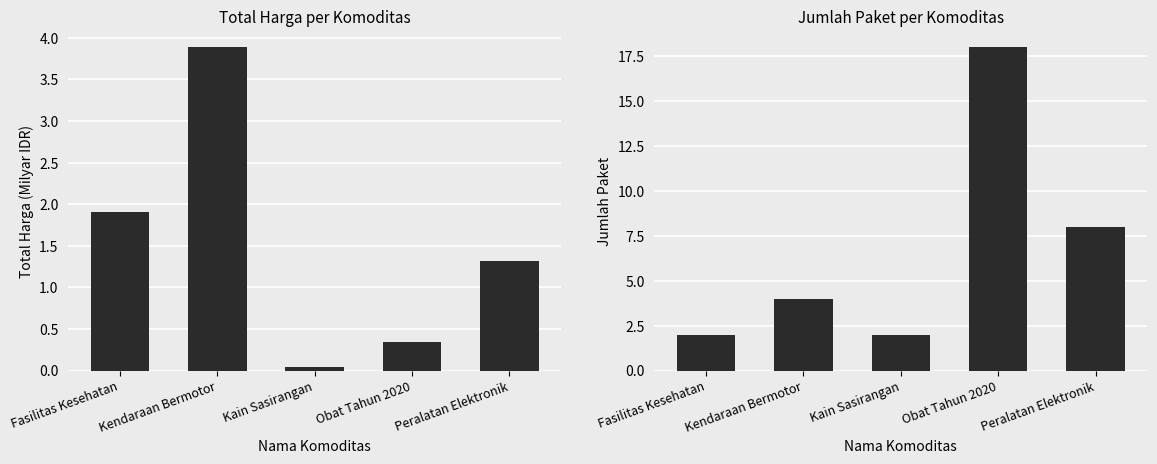

Reading left to right, extract all data points from this chart.

Total Harga (Milyar IDR): 1.9	3.9	0.0	0.3	1.3
Jumlah Paket: 2.0	4.0	2.0	18.0	8.0